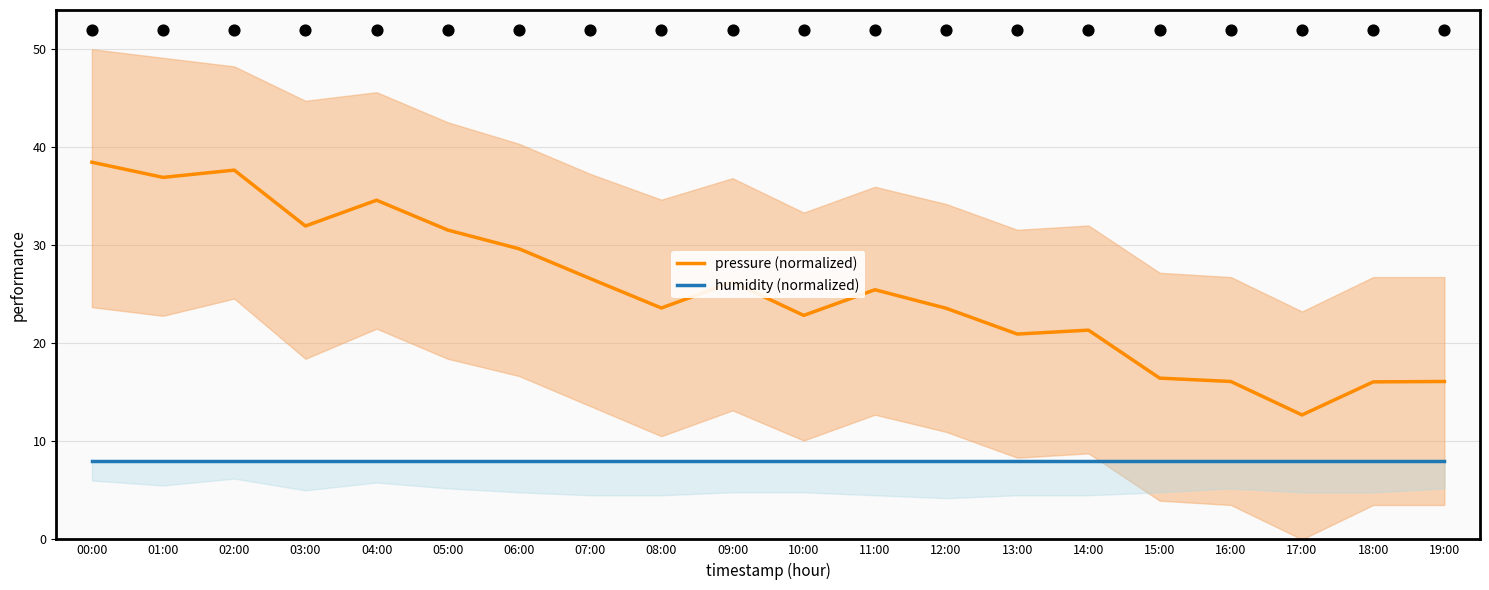

What are all the series names shown in the legend?

pressure (normalized), humidity (normalized)